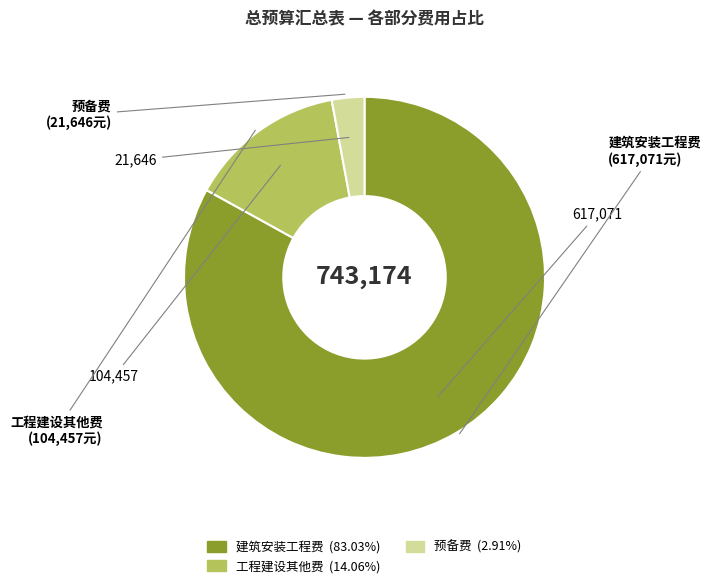

Is it true that 工程建设其他费 is 14% of the pie?

True